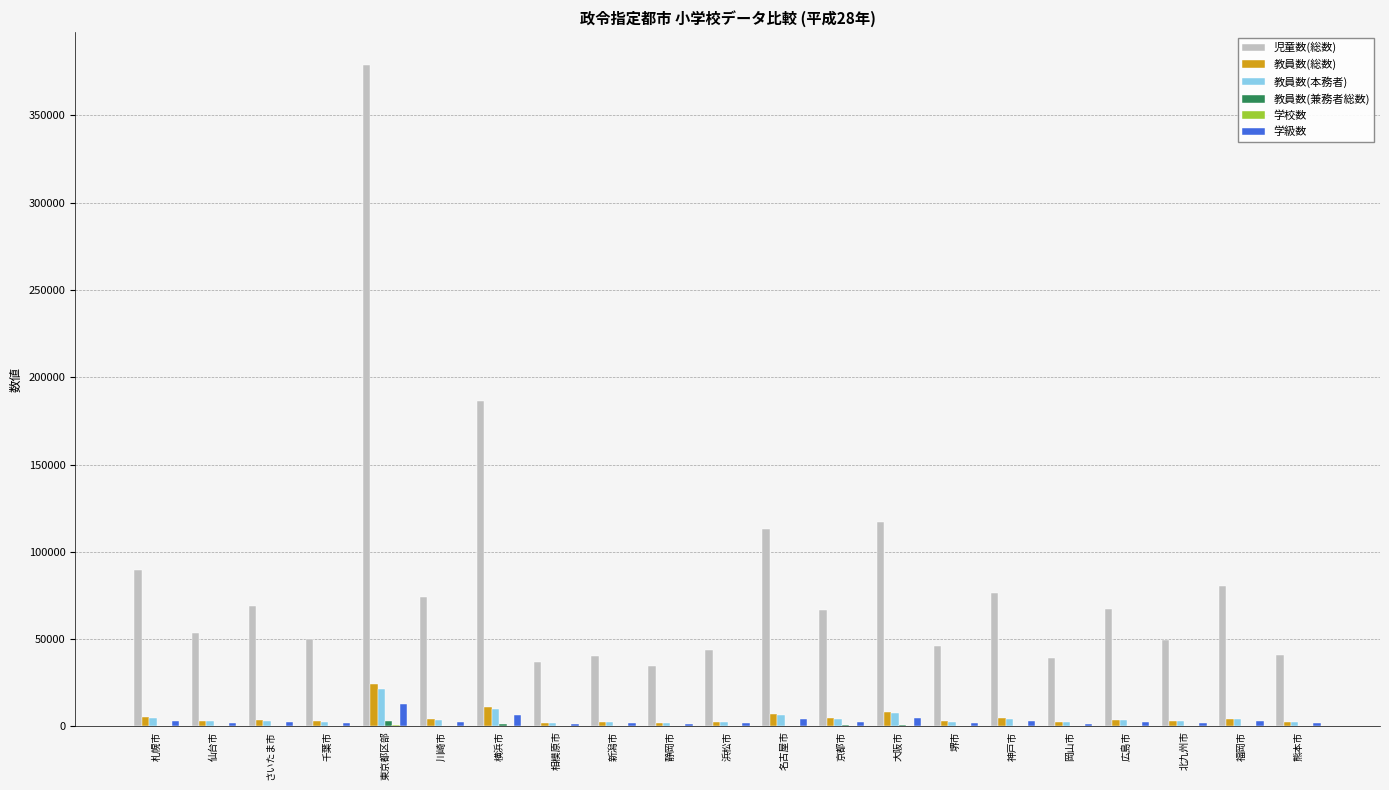

Which series has the largest total across all categories?

児童数(総数)